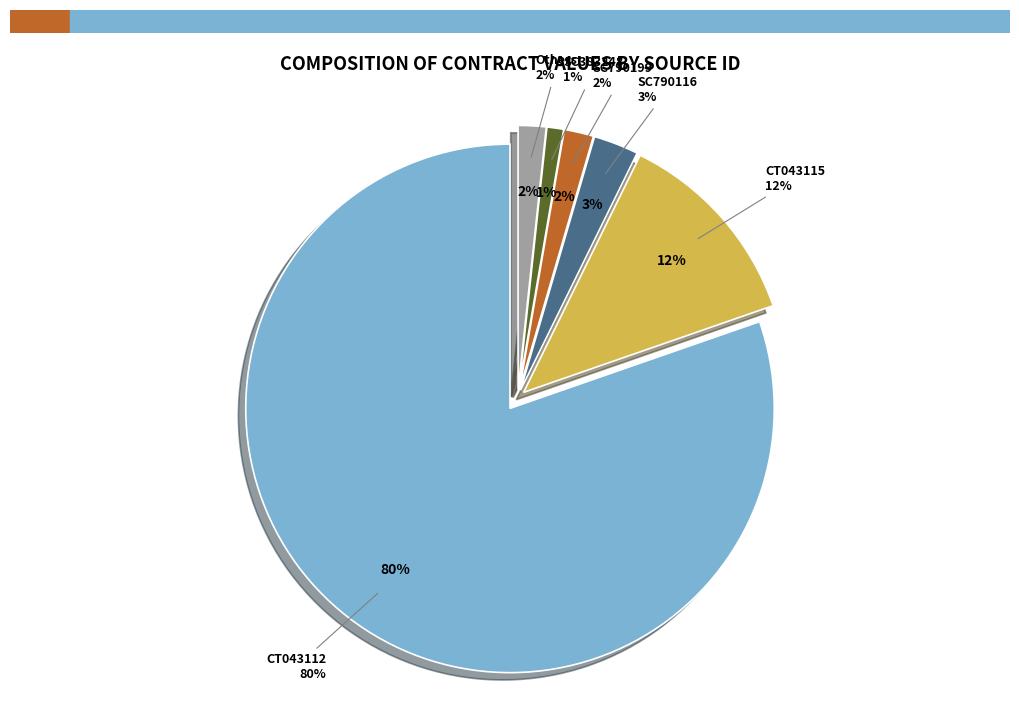

The SC383248 slice represents 14% of the pie. True or false?

False